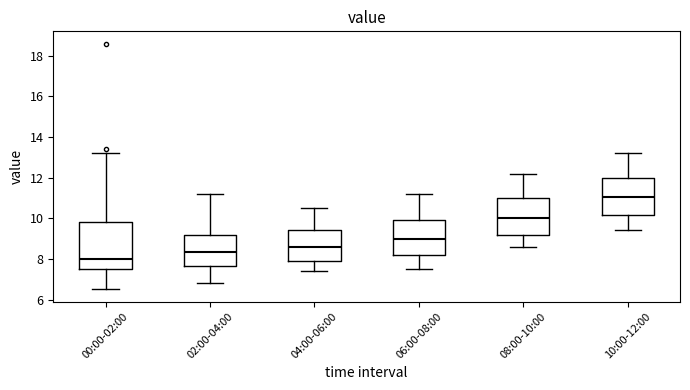

Reading left to right, transcribe this box plot: for each box, give where its median line is, the range the box spans, and where its two whiskers end, as read against the y-axis. The values are not printed on the chart, so give them approximately, as read against the axis.

00:00-02:00: median 8.0, box 7.6 to 9.8, whiskers 6.6 to 13.2
02:00-04:00: median 8.4, box 7.6 to 9.2, whiskers 6.8 to 11.2
04:00-06:00: median 8.6, box 7.8 to 9.4, whiskers 7.4 to 10.6
06:00-08:00: median 9.0, box 8.2 to 10.0, whiskers 7.6 to 11.2
08:00-10:00: median 10.0, box 9.2 to 11.0, whiskers 8.6 to 12.2
10:00-12:00: median 11.0, box 10.2 to 12.0, whiskers 9.4 to 13.2